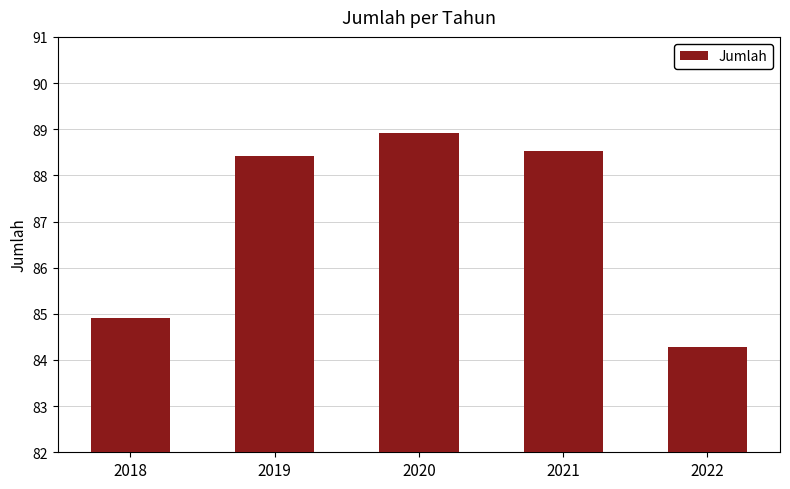

List the labels in order of value, smallest first.

2022, 2018, 2019, 2021, 2020